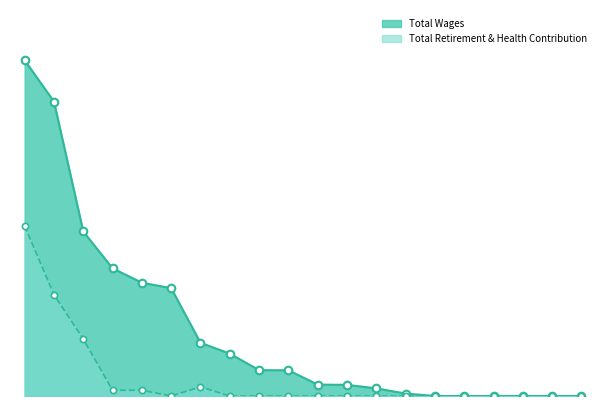

Which series has the largest Y range (max minus min)?

Total Wages